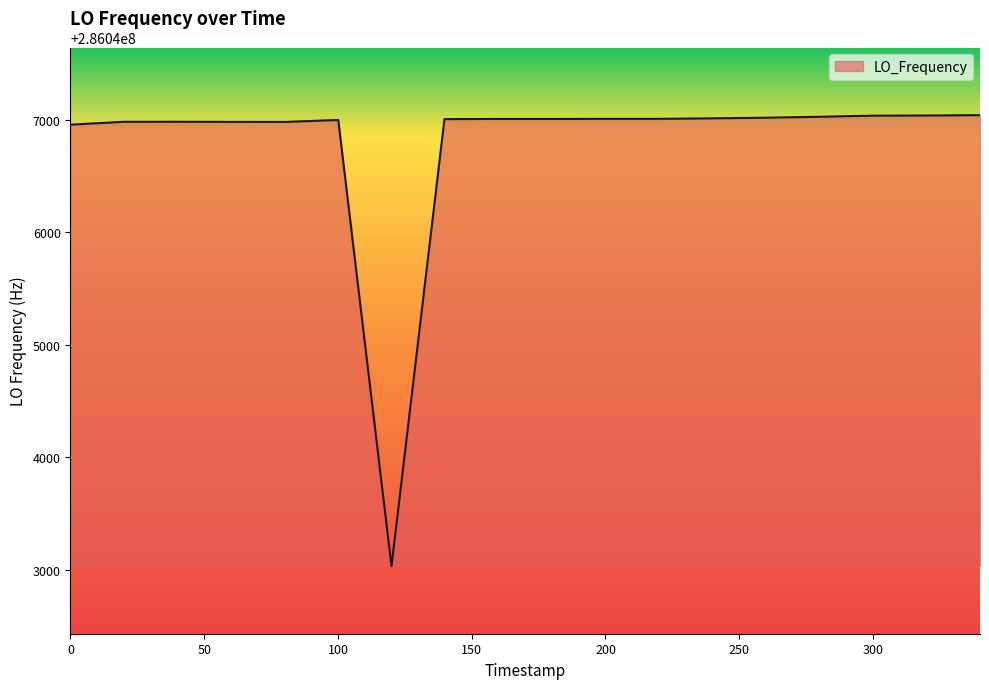

What is the smallest value displayed?

286043033.6